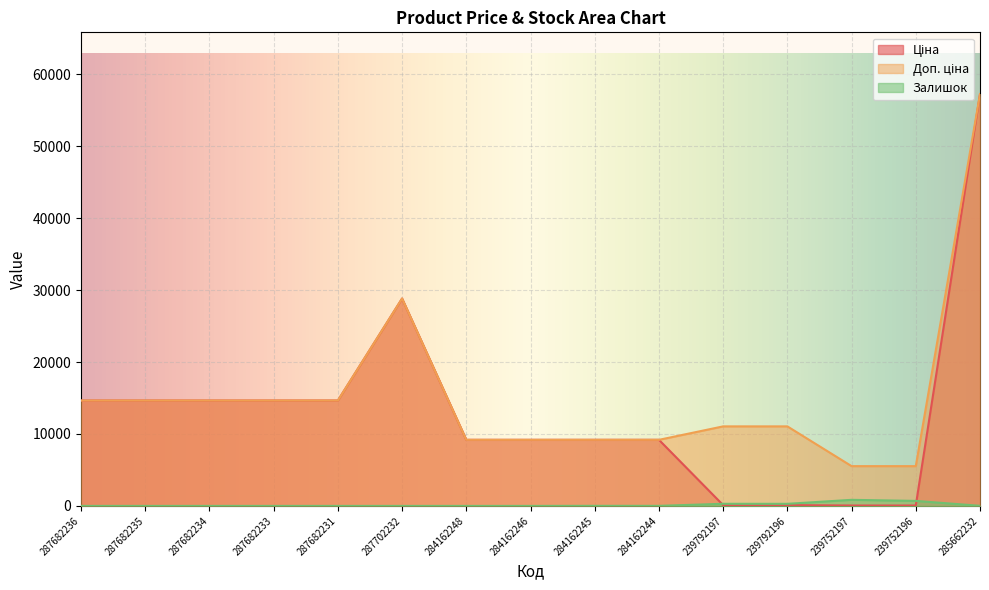

How many values in the Доп. ціна series exceed 11055?

7